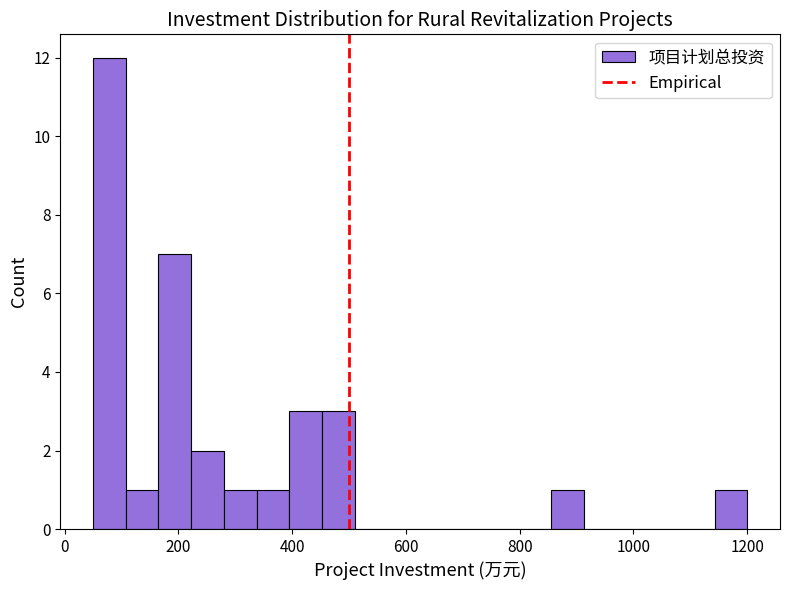

Read against the x-axis, roughly where is the centre of the tallest bar?

80